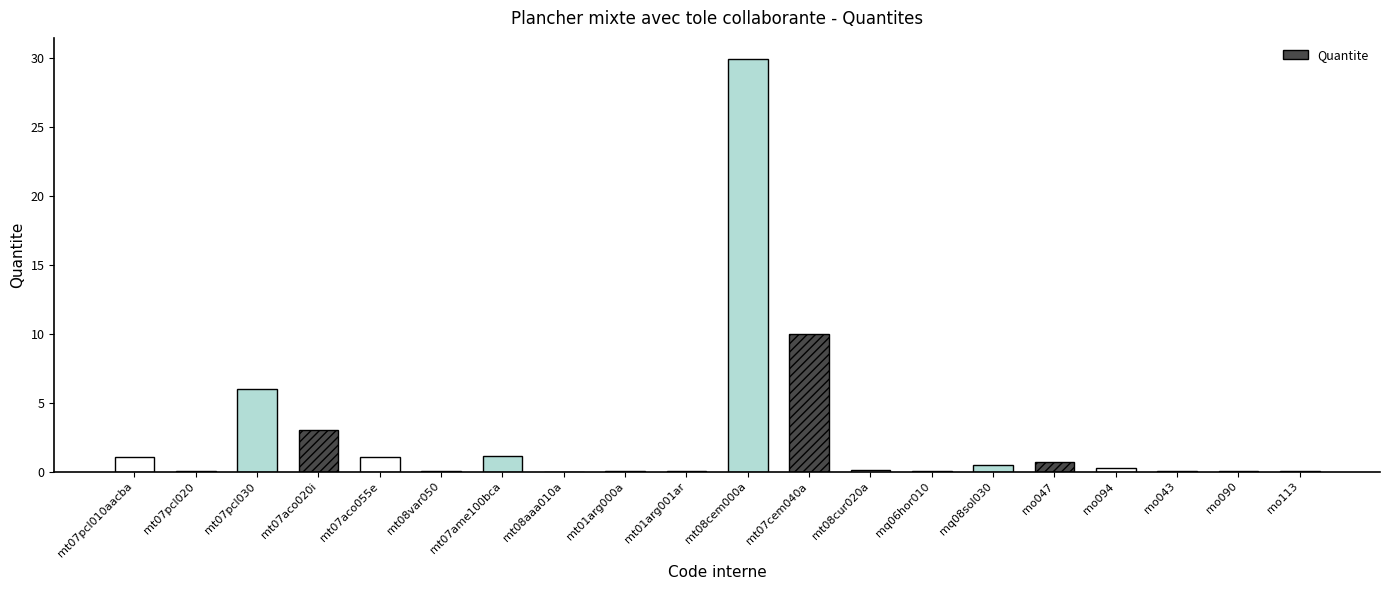

What is the label of the 14th bar from the left?

mq06hor010